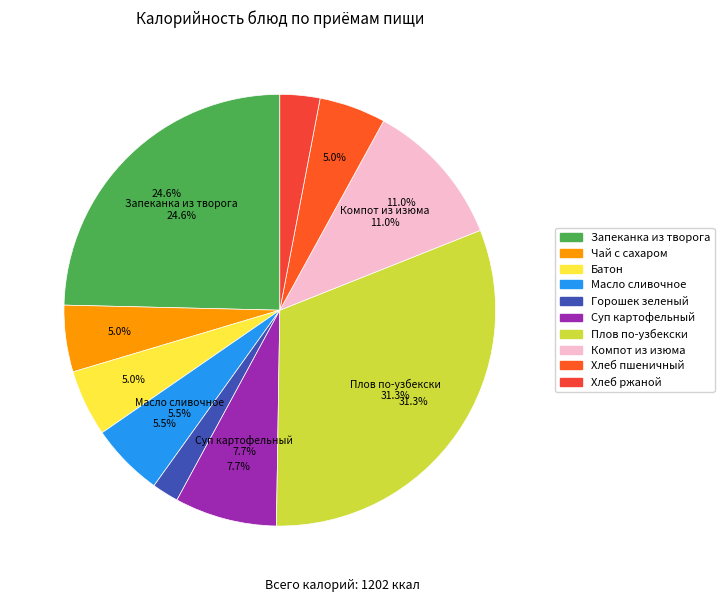

What is the change in value from Запеканка из творога to Масло сливочное?

-230